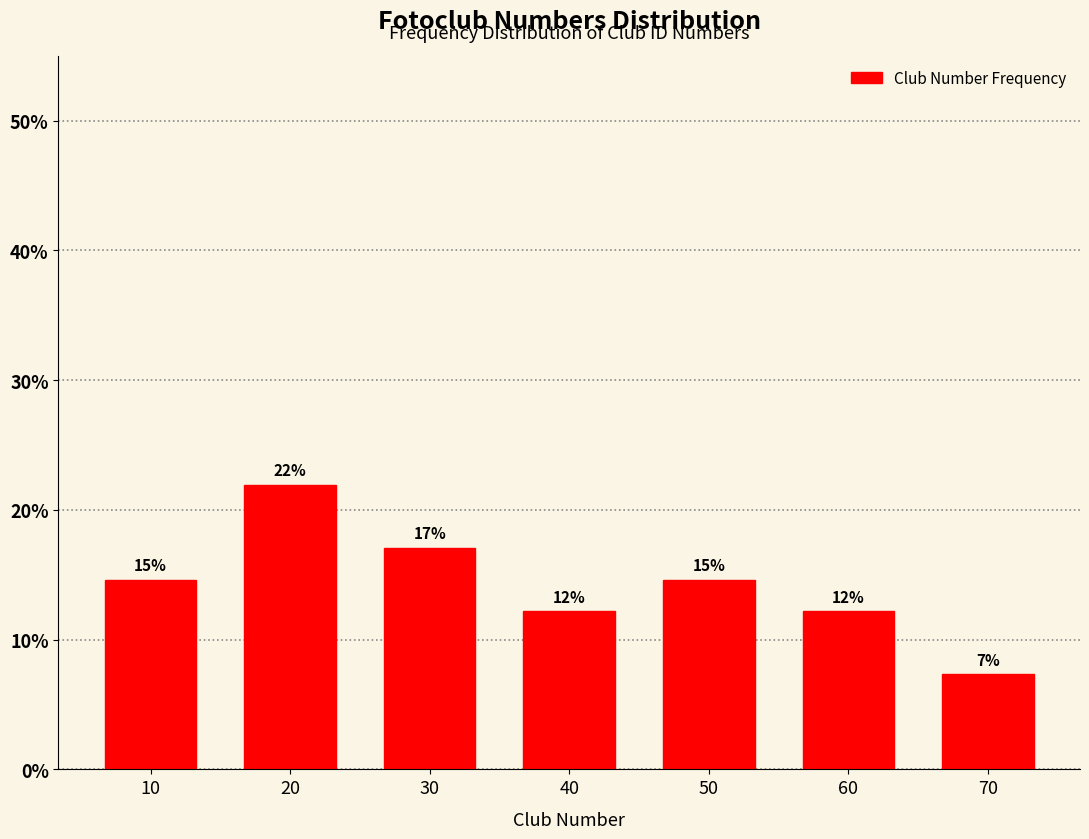

How many bars are there in total?

7